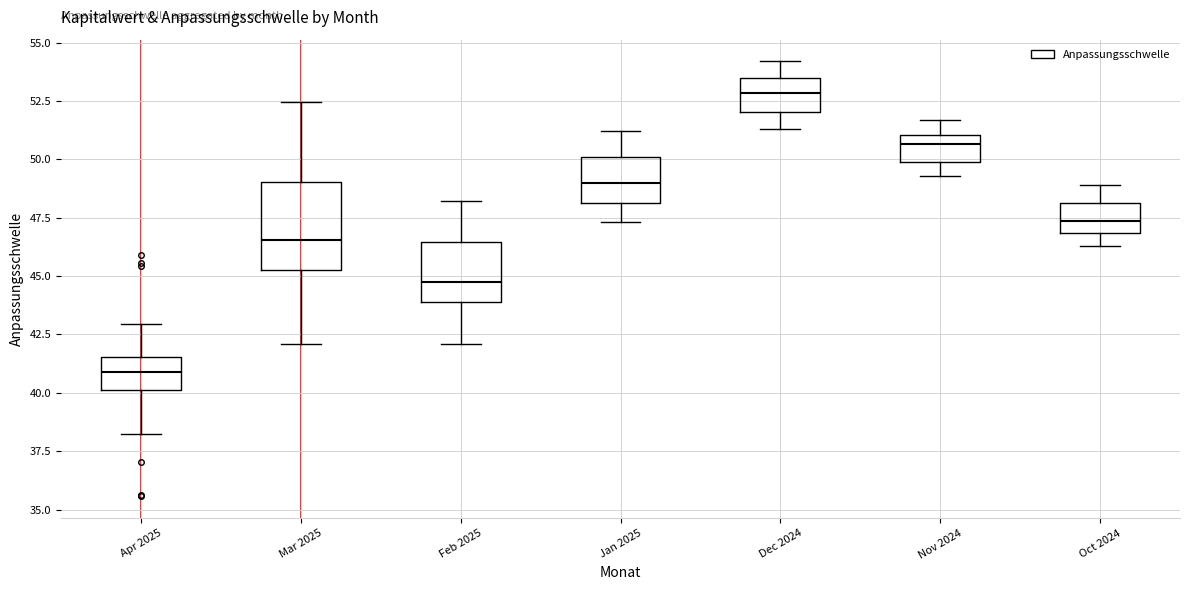

Reading left to right, read every box against the y-axis: the position of its median line, the range the box covers, and the ends of its whiskers. The values are not printed on the chart, so give them approximately, as read against the axis.

Apr 2025: median 41.0, box 40.0 to 41.5, whiskers 38.0 to 43.0
Mar 2025: median 46.5, box 45.5 to 49.0, whiskers 42.0 to 52.5
Feb 2025: median 45.0, box 44.0 to 46.5, whiskers 42.0 to 48.0
Jan 2025: median 49.0, box 48.0 to 50.0, whiskers 47.5 to 51.0
Dec 2024: median 53.0, box 52.0 to 53.5, whiskers 51.5 to 54.0
Nov 2024: median 50.5, box 50.0 to 51.0, whiskers 49.5 to 51.5
Oct 2024: median 47.5, box 47.0 to 48.0, whiskers 46.5 to 49.0